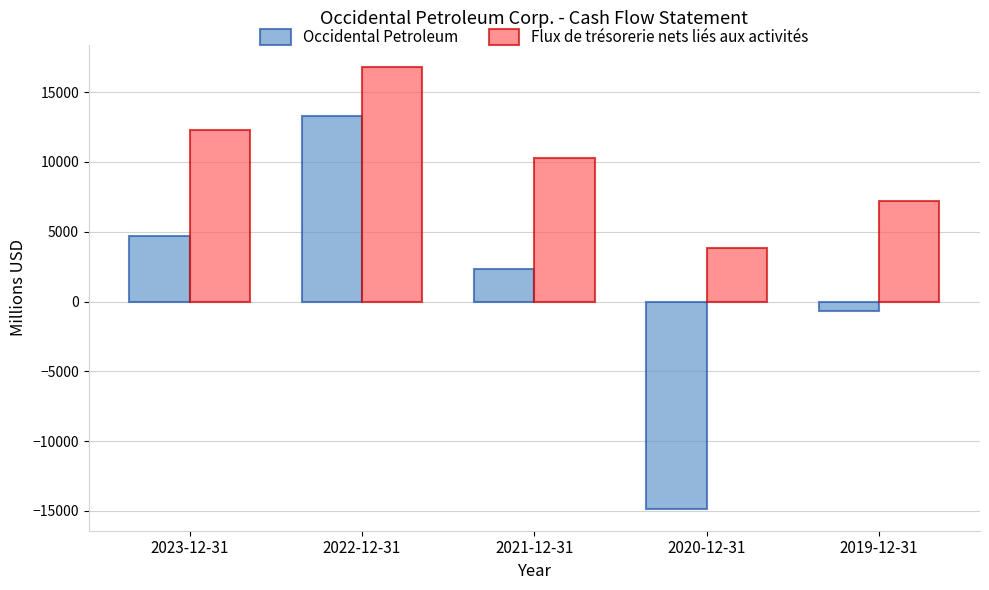

Which series changed the most between 2023-12-31 and 2020-12-31?

Occidental Petroleum